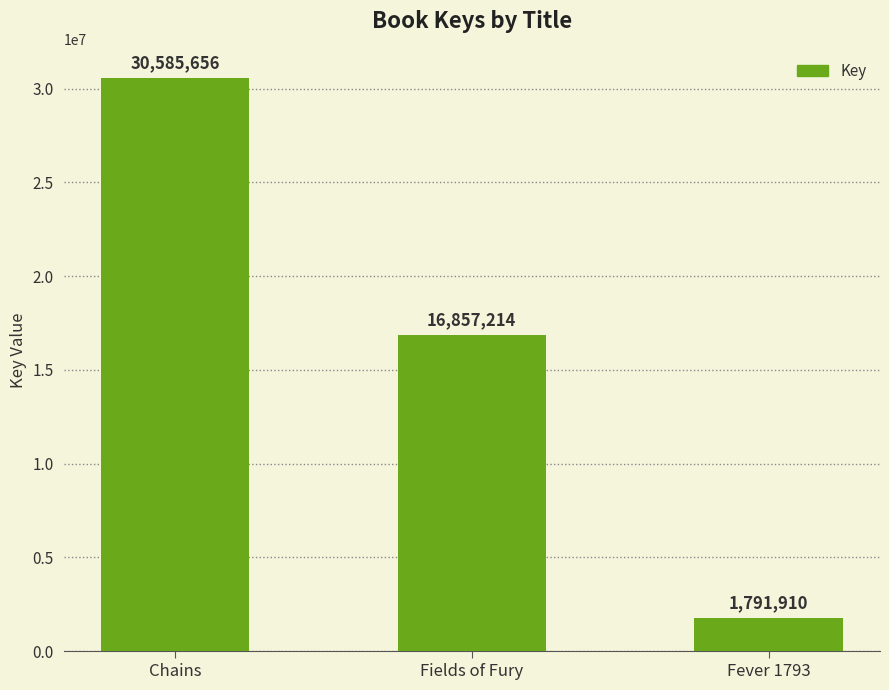

What value does the data have at Chains, to the nearest 50?

30585650